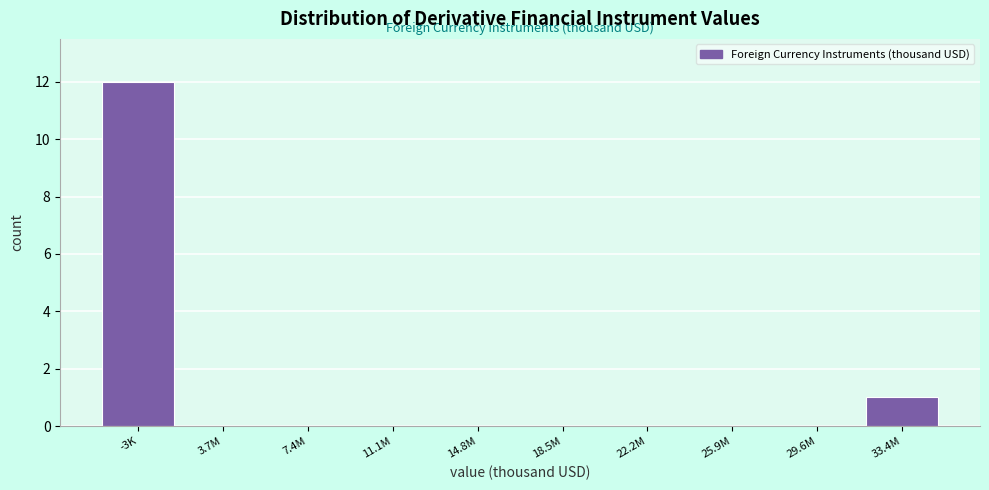

Reading right to left, extract all data points from this chart.

33.4M=1	29.6M=0	25.9M=0	22.2M=0	18.5M=0	14.8M=0	11.1M=0	7.4M=0	3.7M=0	-3K=12